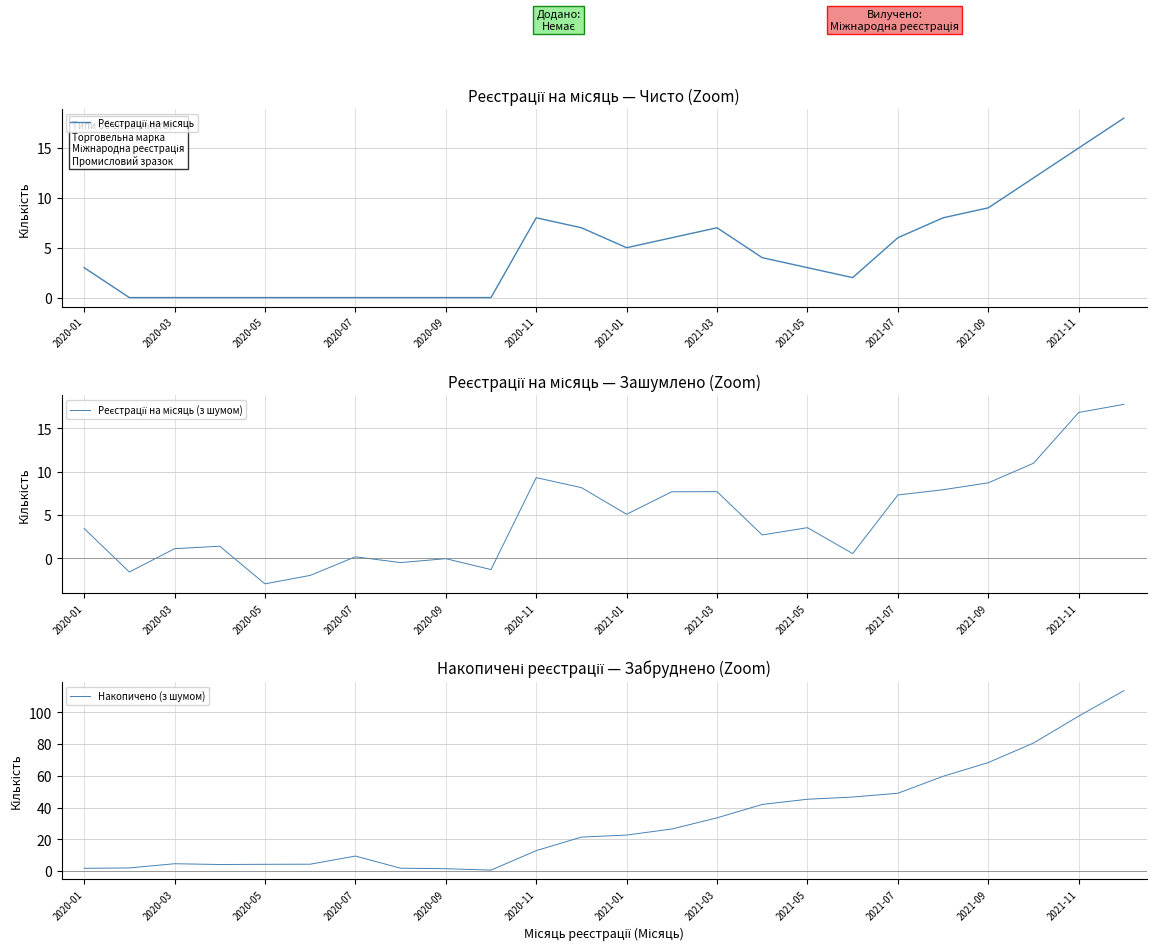

The value of Накопичено (з шумом) at 2021-05 is 45.2. True or false?

True